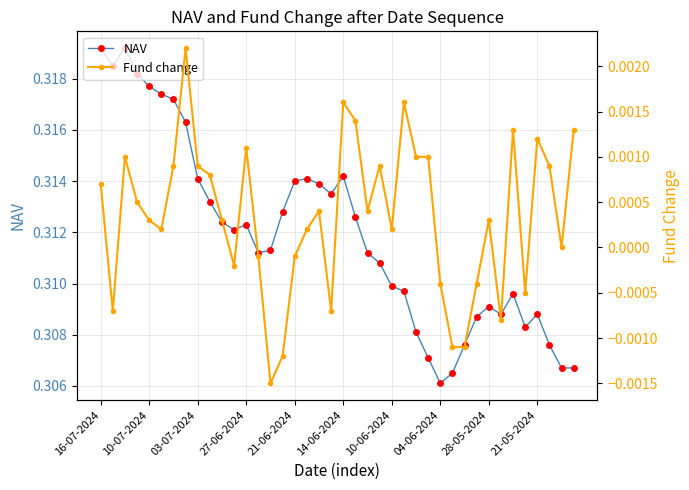

True or false: NAV has more than 2 points higher than both neighbors.

True